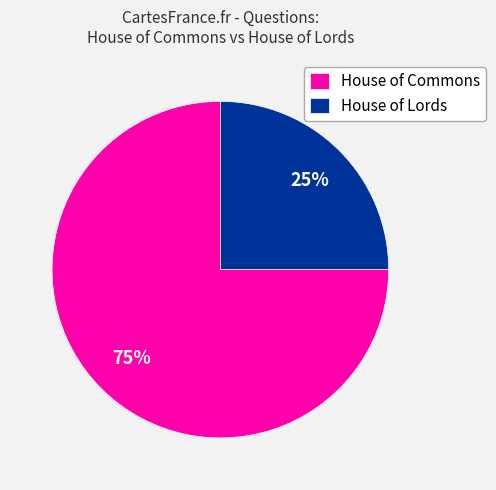

To the nearest percent, what is the combined percentage of House of Commons and House of Lords?

100%